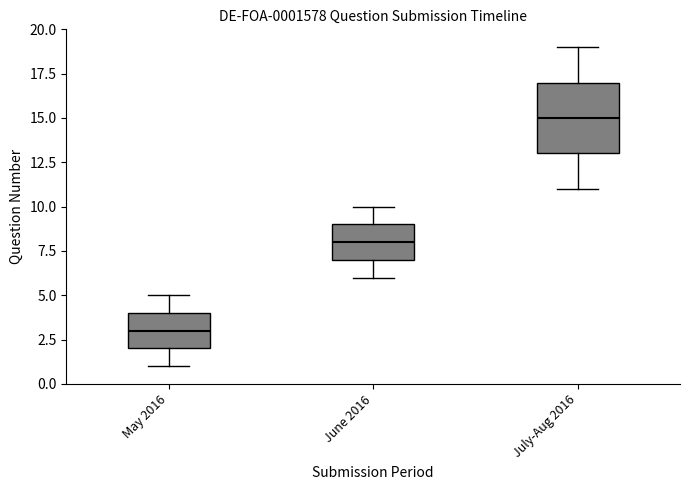

Which box is the tallest, from its lower edge to its upper edge?

July-Aug 2016